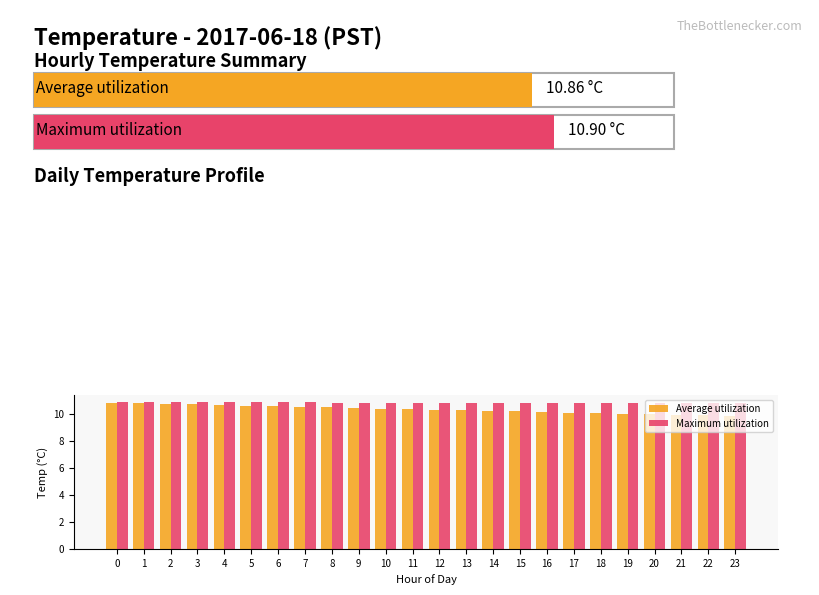

What is the difference between the maximum and minimum values in the Maximum utilization series?

0.1